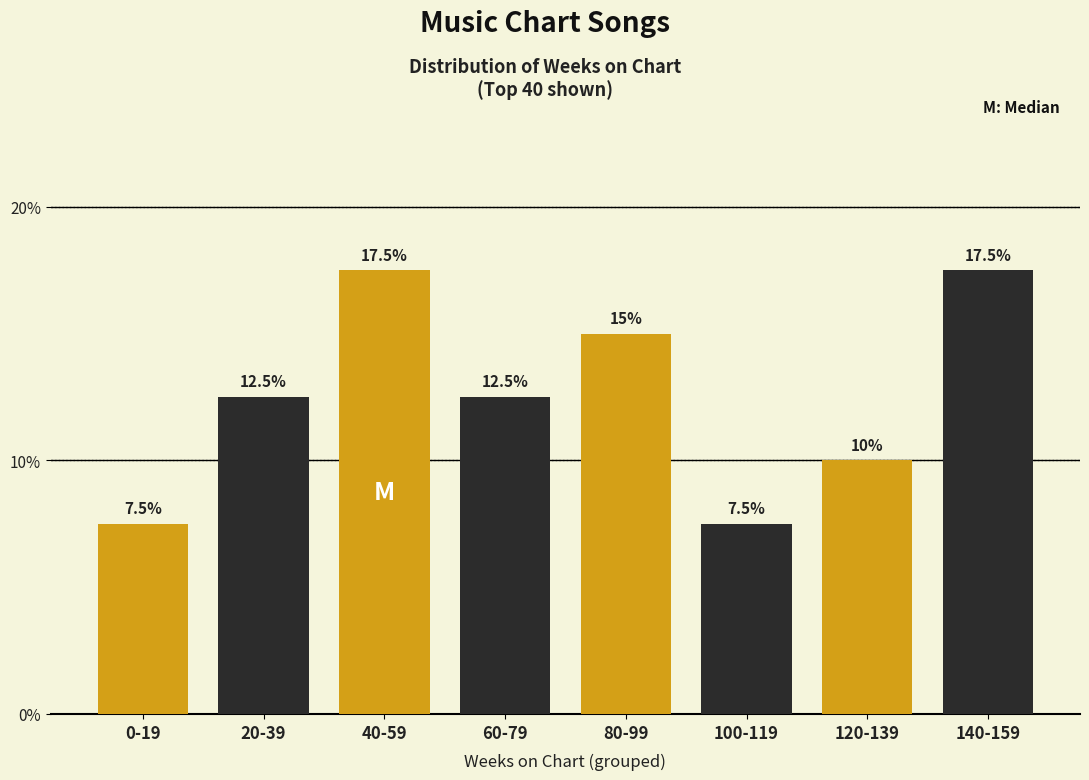

Reading left to right, transcribe all the data shown in this chart.

7.5	12.5	17.5	12.5	15.0	7.5	10.0	17.5